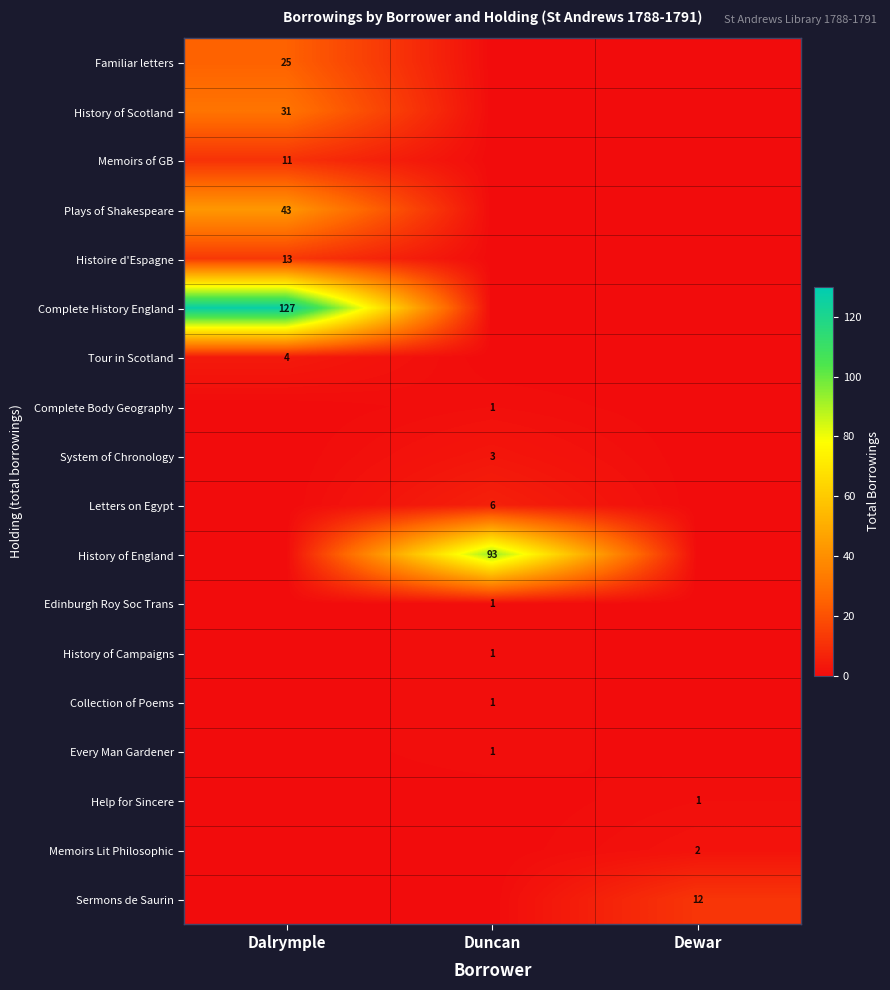

True or false: Every Man Gardener has a value of 1 at Duncan.

True